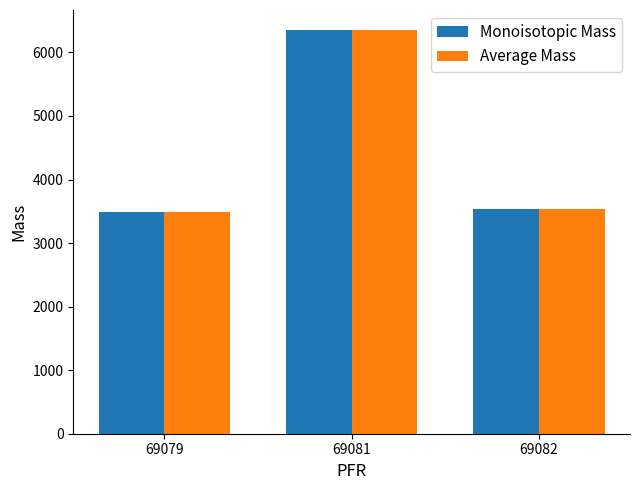

What is the total value across all series at 69079?

6981.7